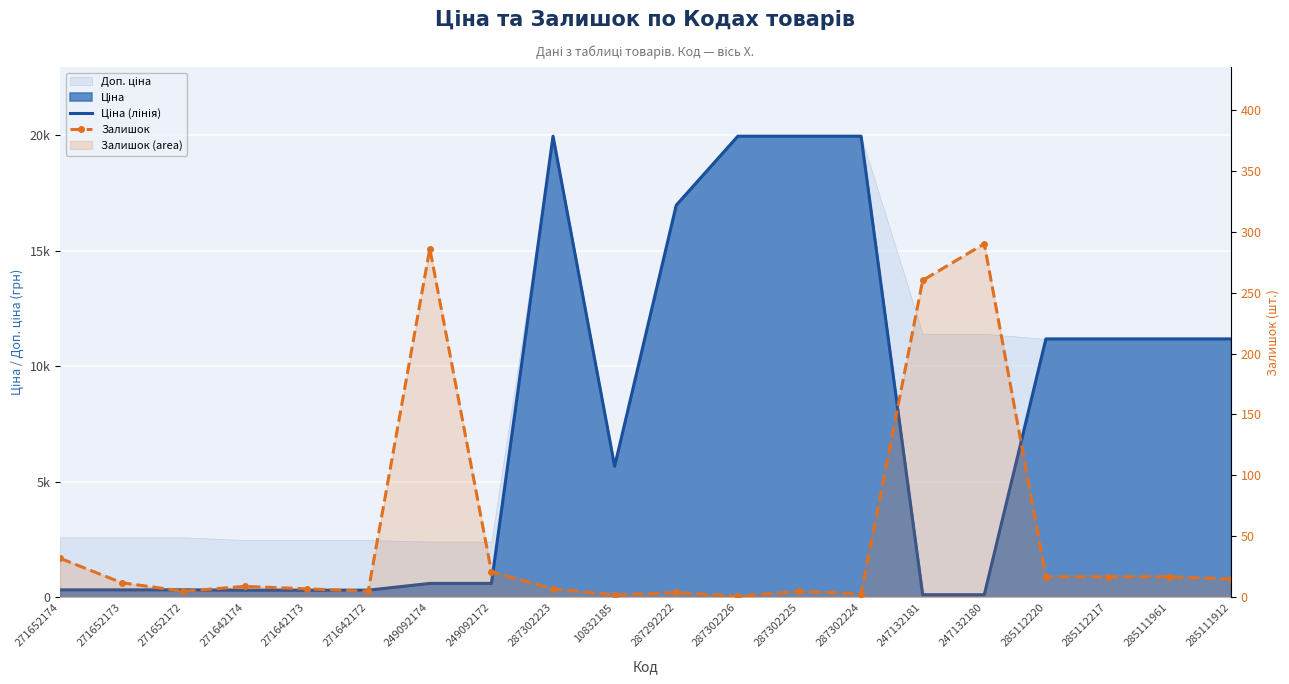

Which series has the largest total across all categories?

Ціна (лінія)